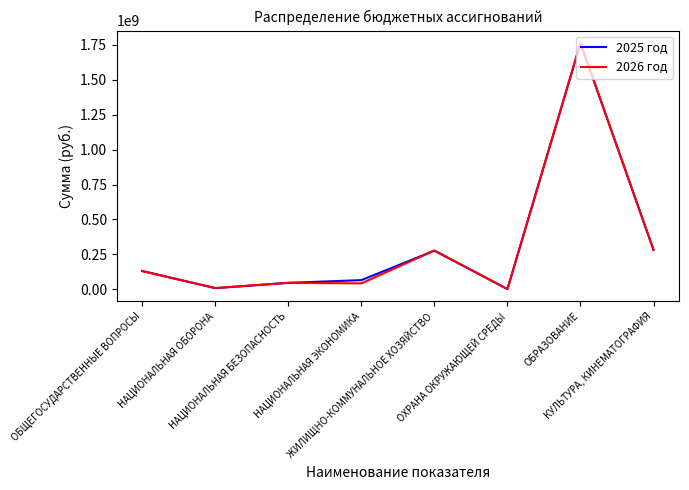

What is the greatest value displayed?

1764740508